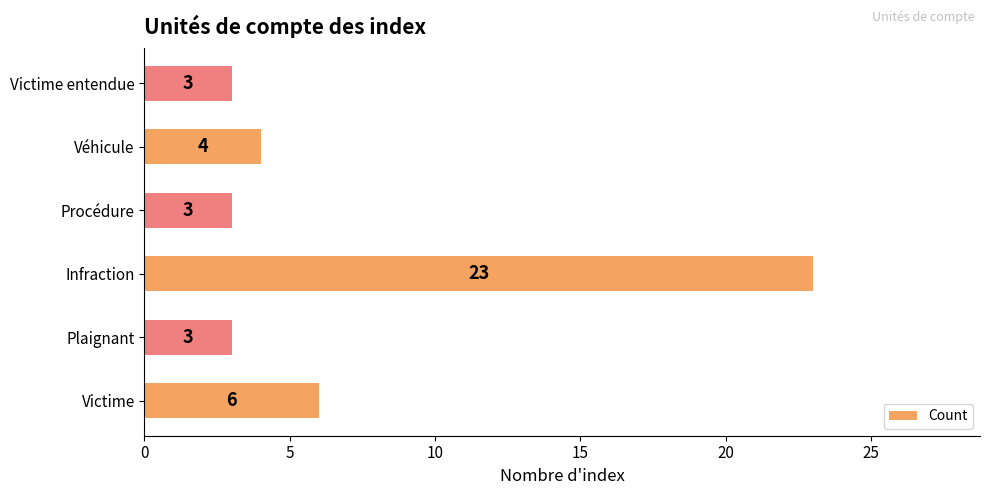

What is the maximum value shown in the chart?

23